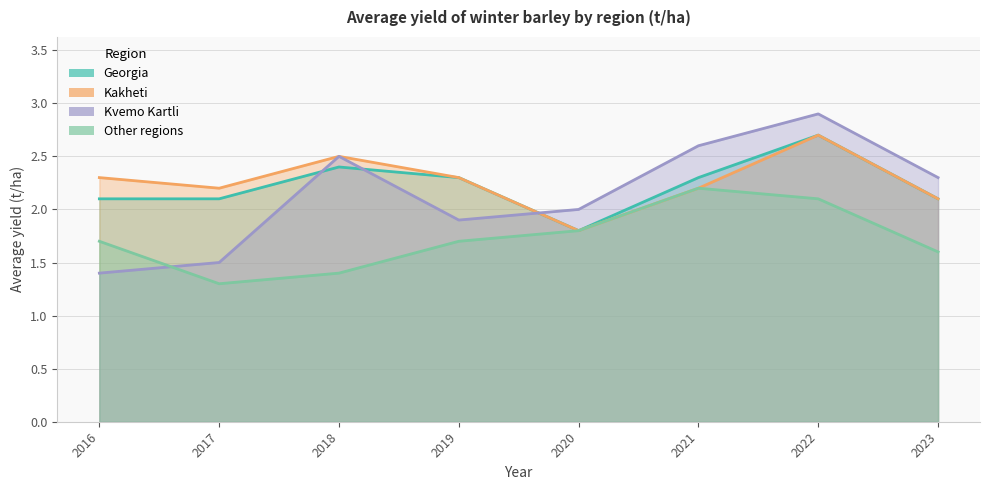

Count the number of categories in the chart.

8